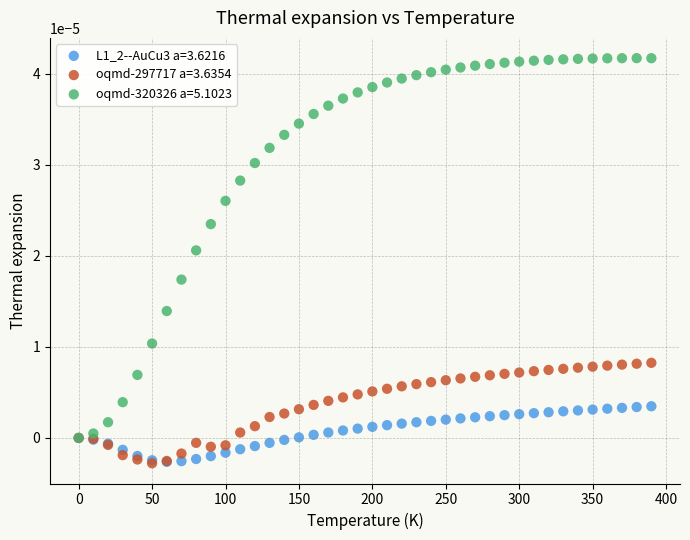

What are all the series names shown in the legend?

L1_2--AuCu3 a=3.6216, oqmd-297717 a=3.6354, oqmd-320326 a=5.1023